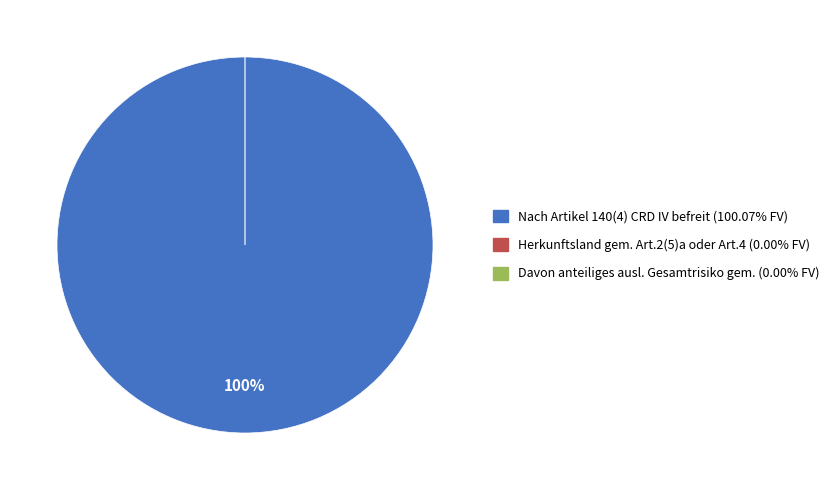

Is it true that Herkunftsland gem. Art.2(5)a oder Art.4 is 6% of the pie?

False